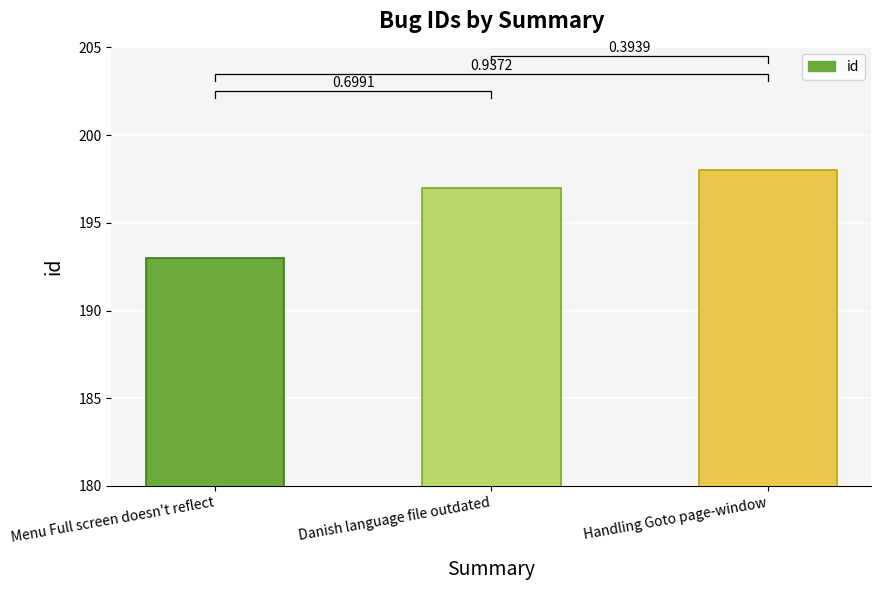

Rank the categories by value from highest to lowest.

Handling Goto page-window, Danish language file outdated, Menu Full screen doesn't reflect